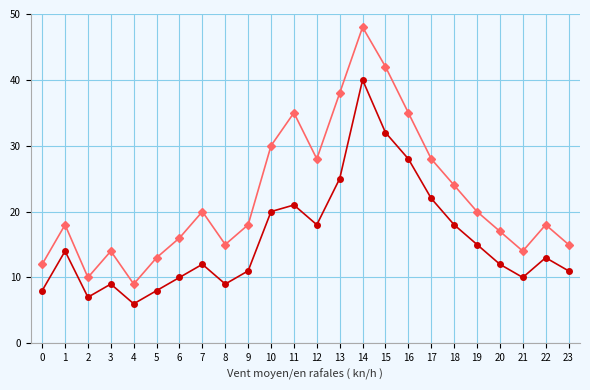

What is the total value across all series at 1?

32